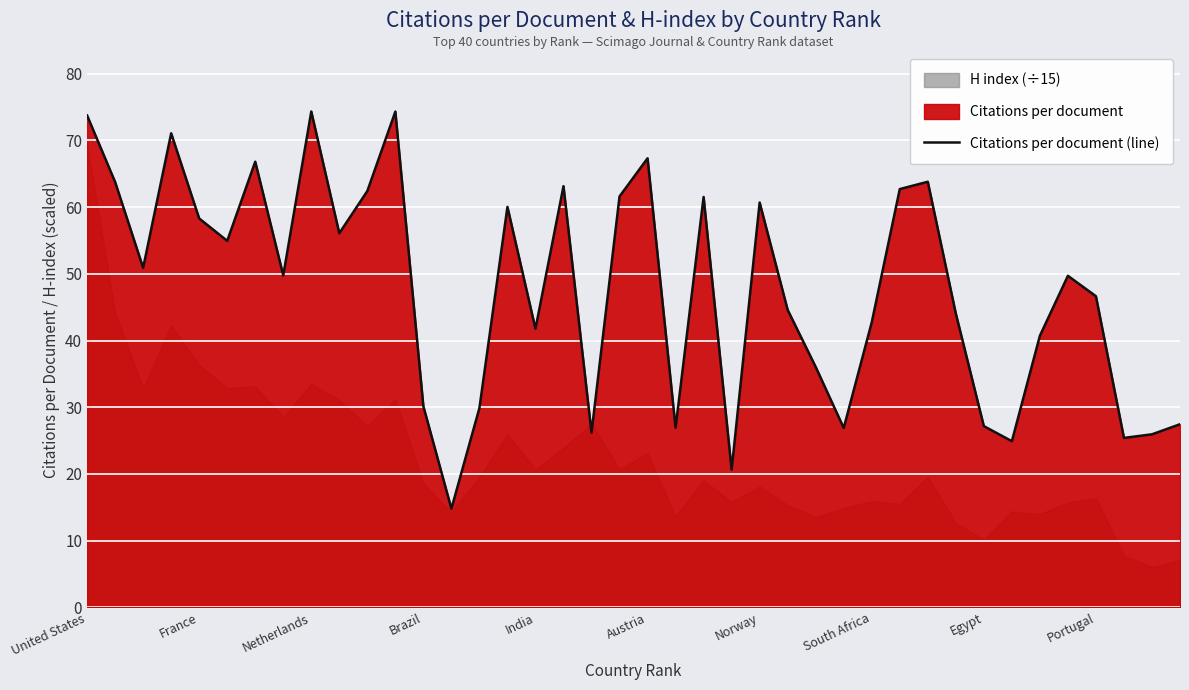

What is the difference between the second highest and minimum values?

59.5